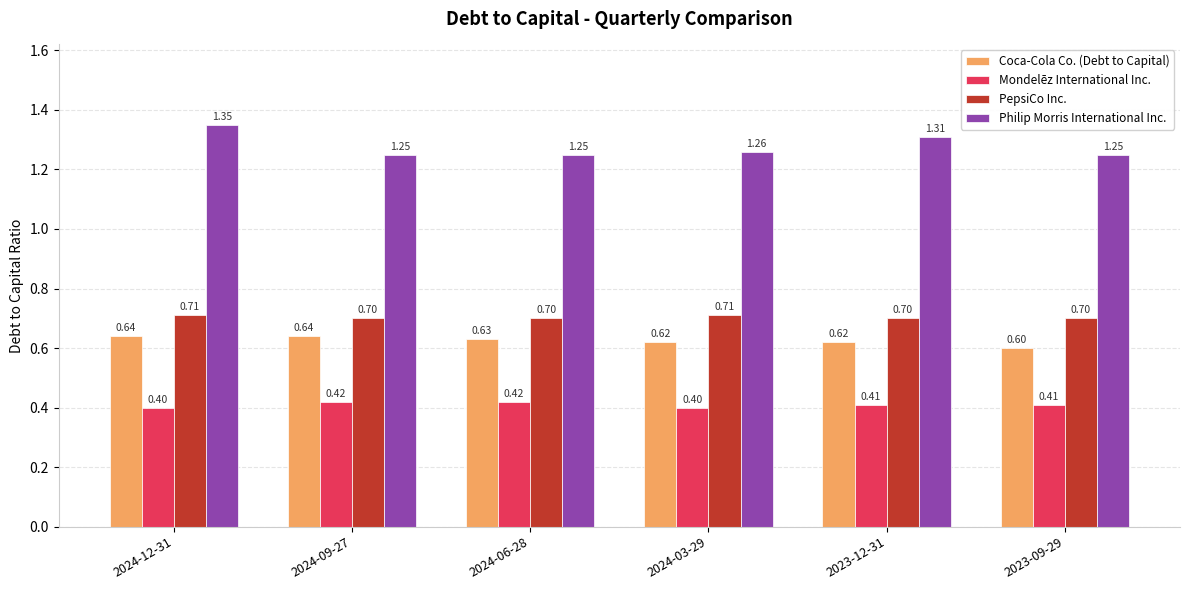

What are all the series names shown in the legend?

Coca-Cola Co. (Debt to Capital), Mondelēz International Inc., PepsiCo Inc., Philip Morris International Inc.